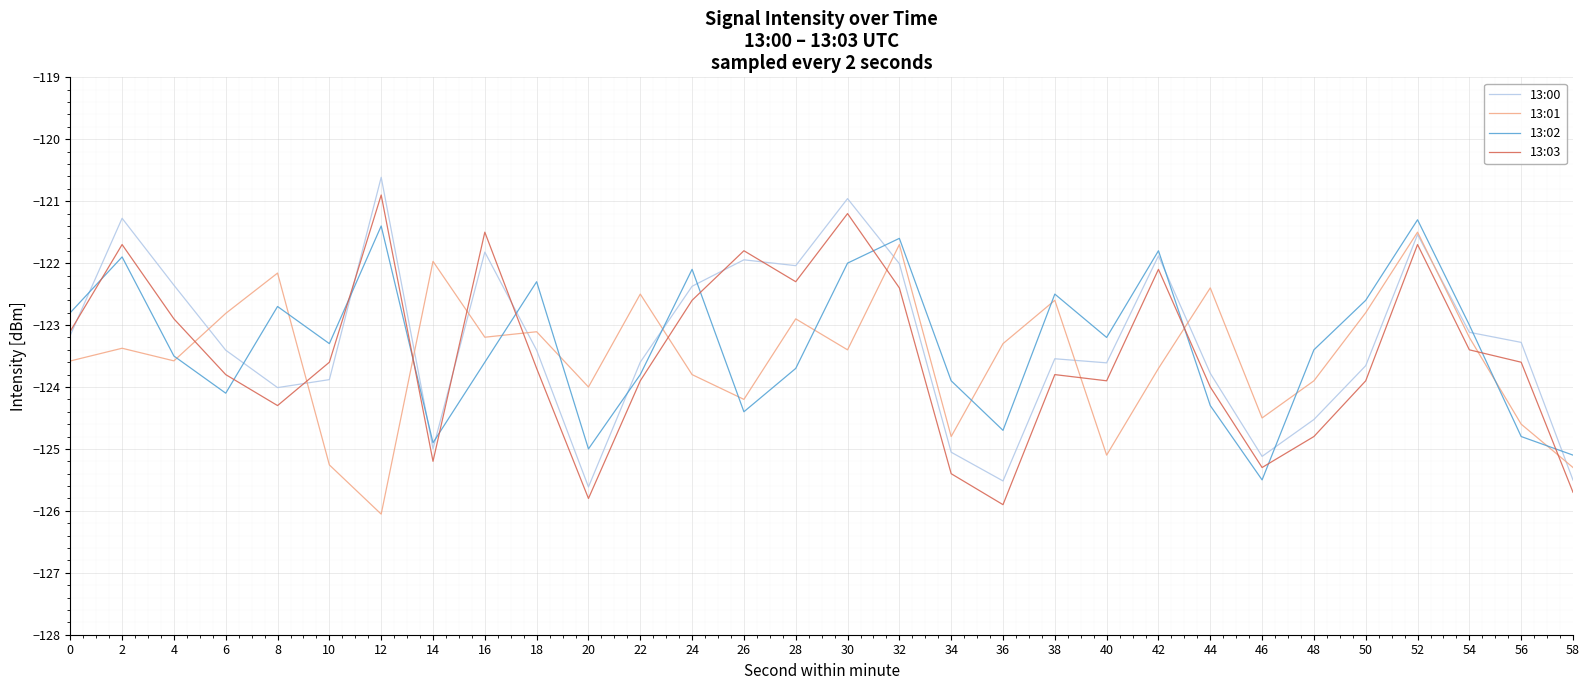

Does the chart have visible grid lines?

Yes